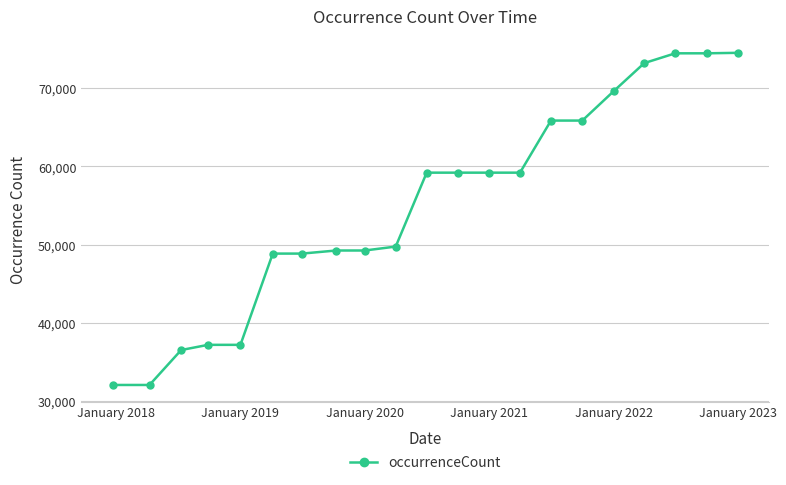

What is the value of the 2nd point from the left?

32095